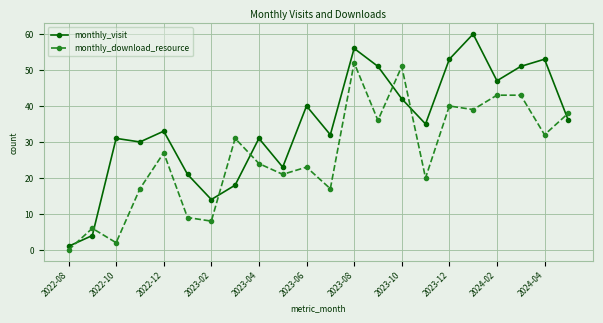

What is the difference between the maximum and minimum values in the monthly_visit series?

59